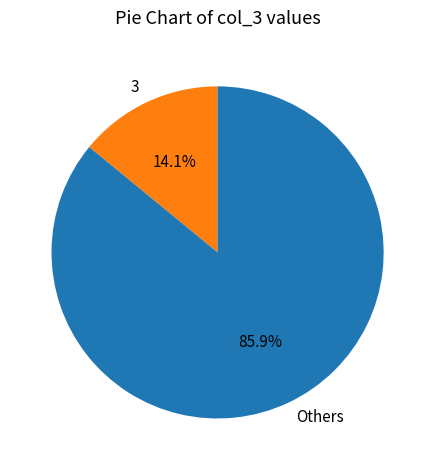

Approximately how many times larger is the value at Others compared to 3?

6.1